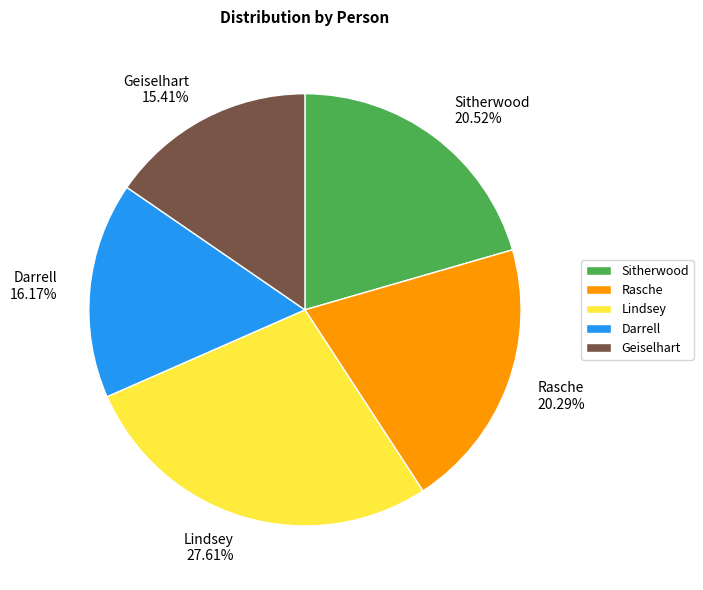

Is the sum of Lindsey and Sitherwood greater than half?

No